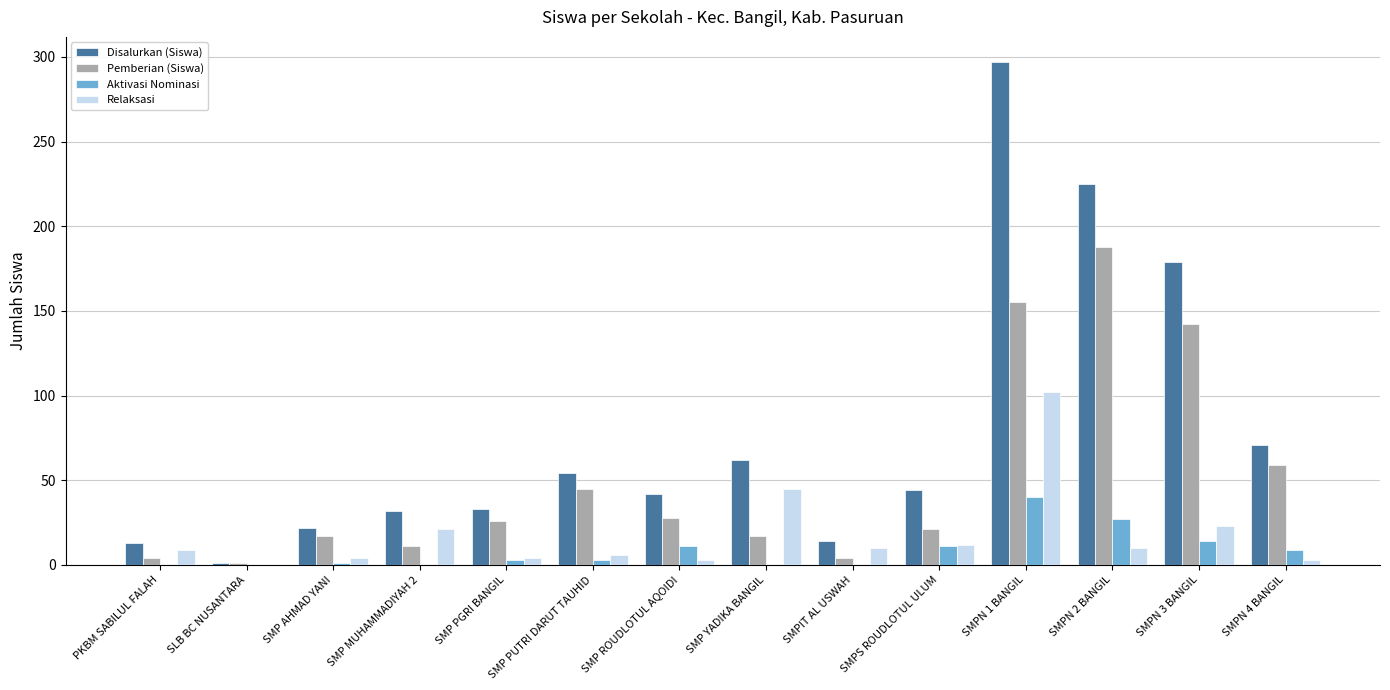

How many data points does each series have?

14